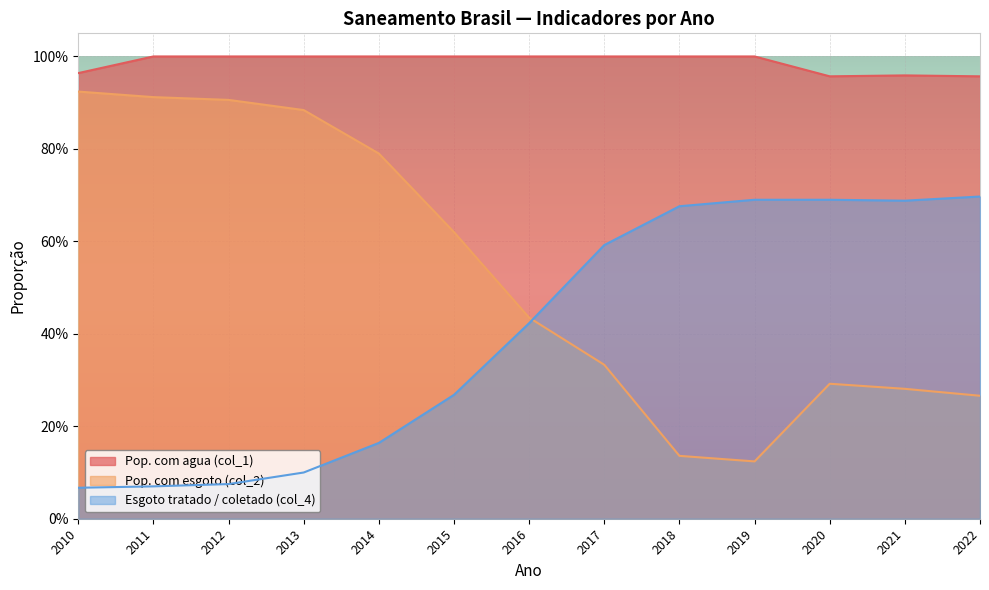

At which category is the sum across all series the highest?

2013